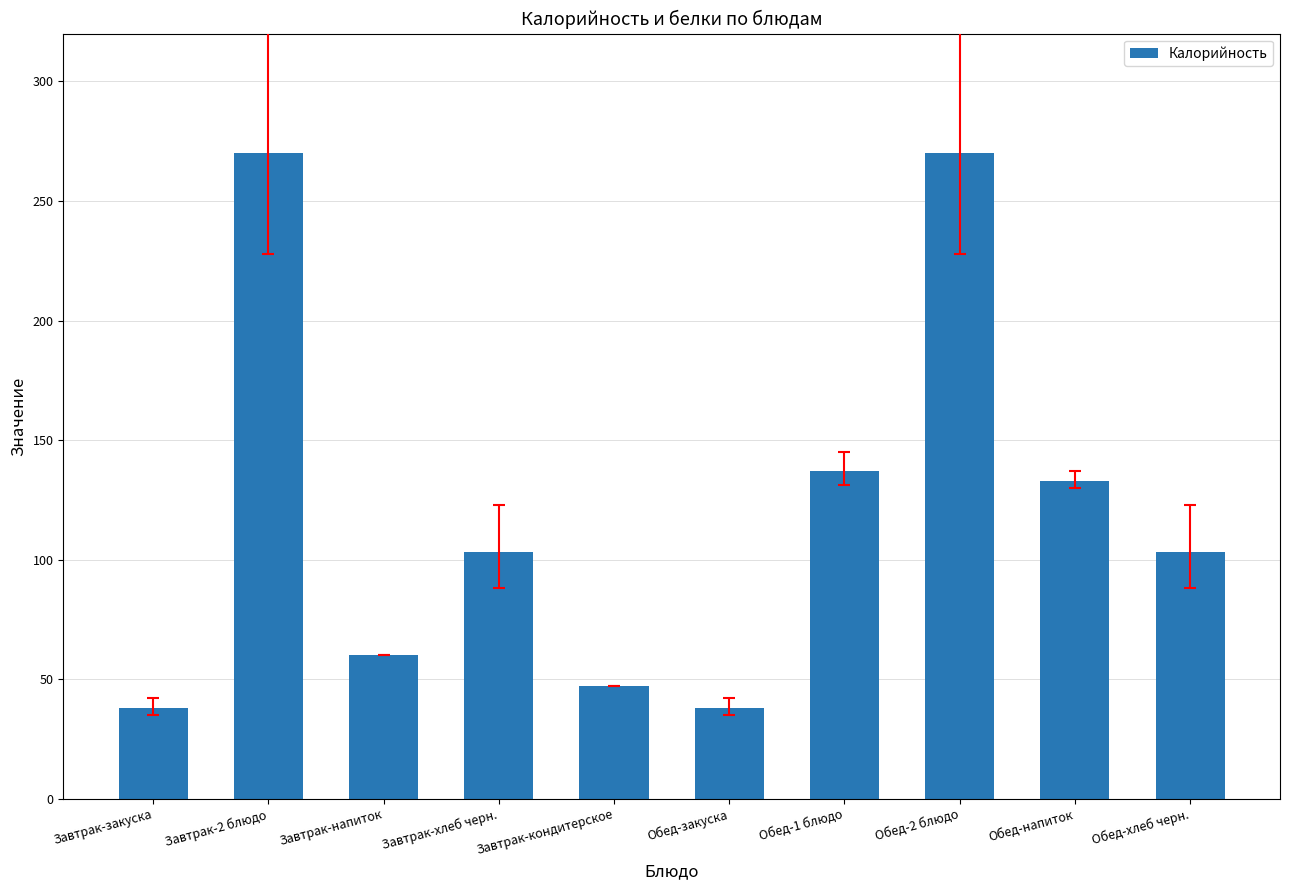

True or false: the data shows 146 at Завтрак-хлеб черн..

False